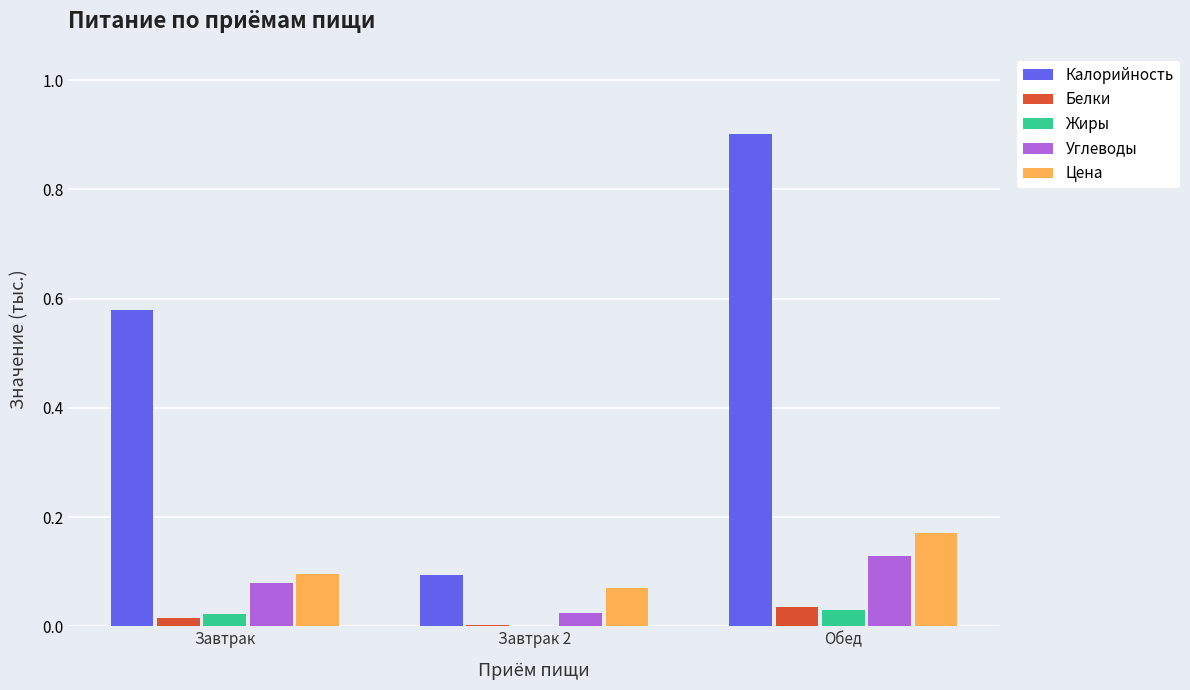

True or false: Калорийность has a value of 0.8 at Завтрак.

False